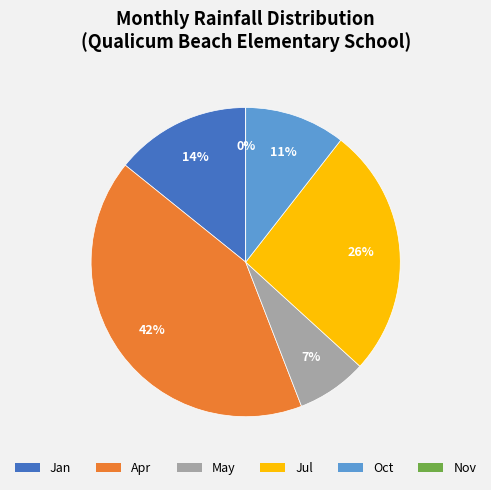

Which category has the smallest portion of the pie?

Nov